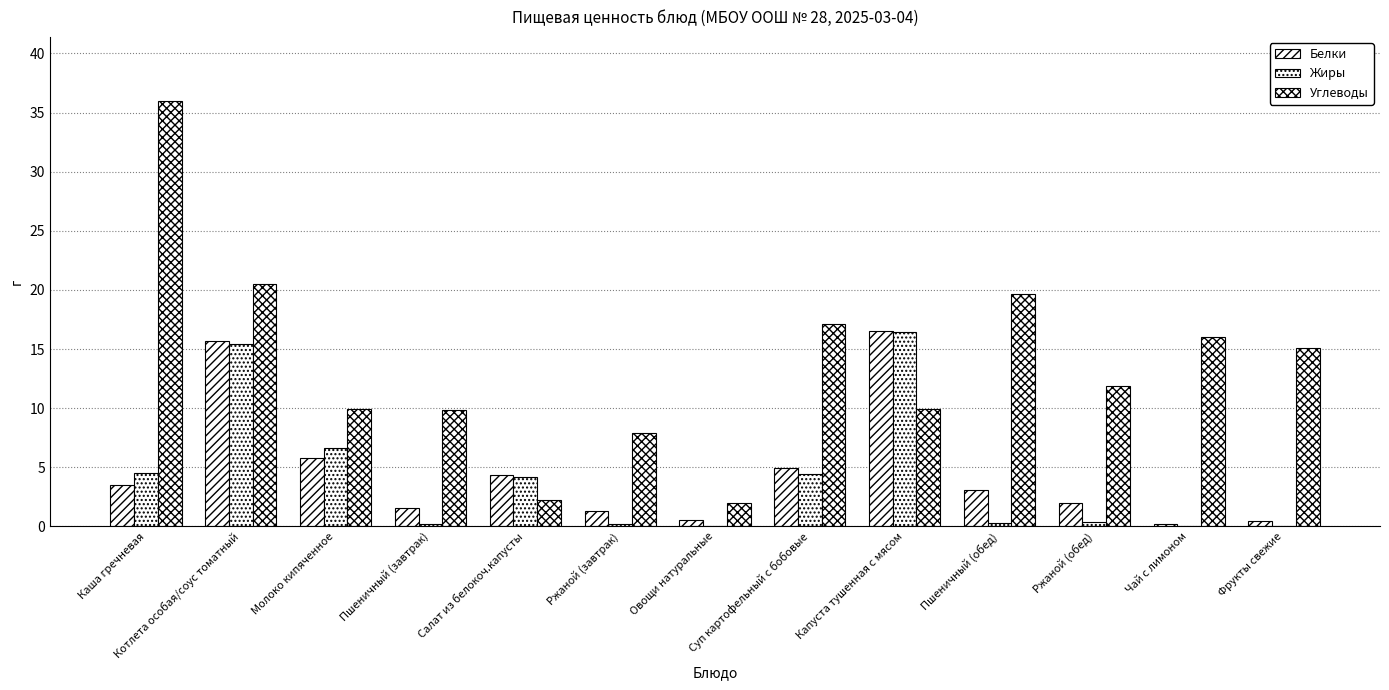

Does the chart contain stacked bars?

No